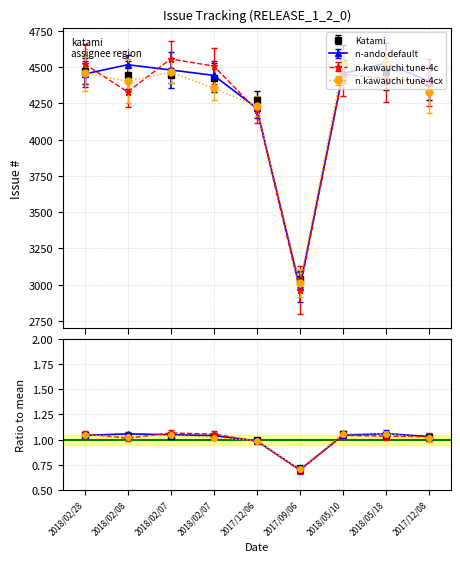

What is the label of the 2nd point from the right?

2018/05/18